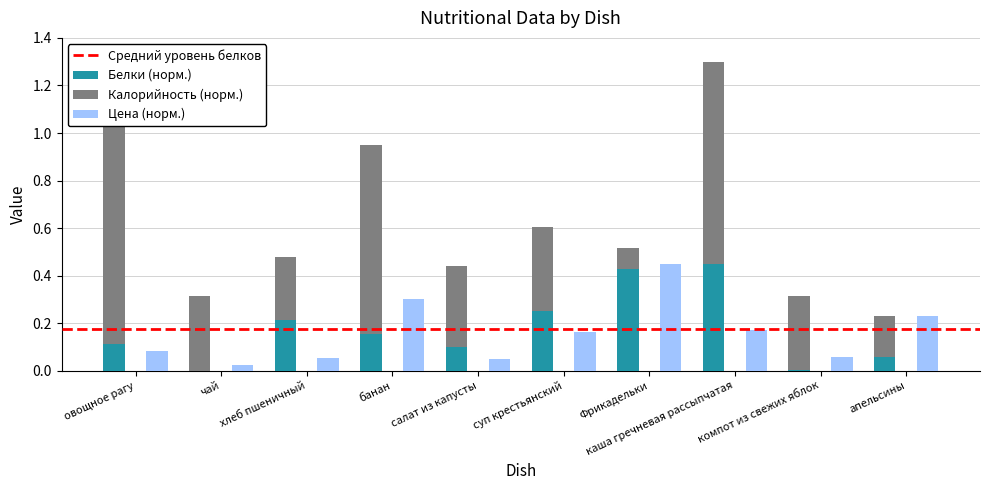

What is the average value of the Белки series?

0.2